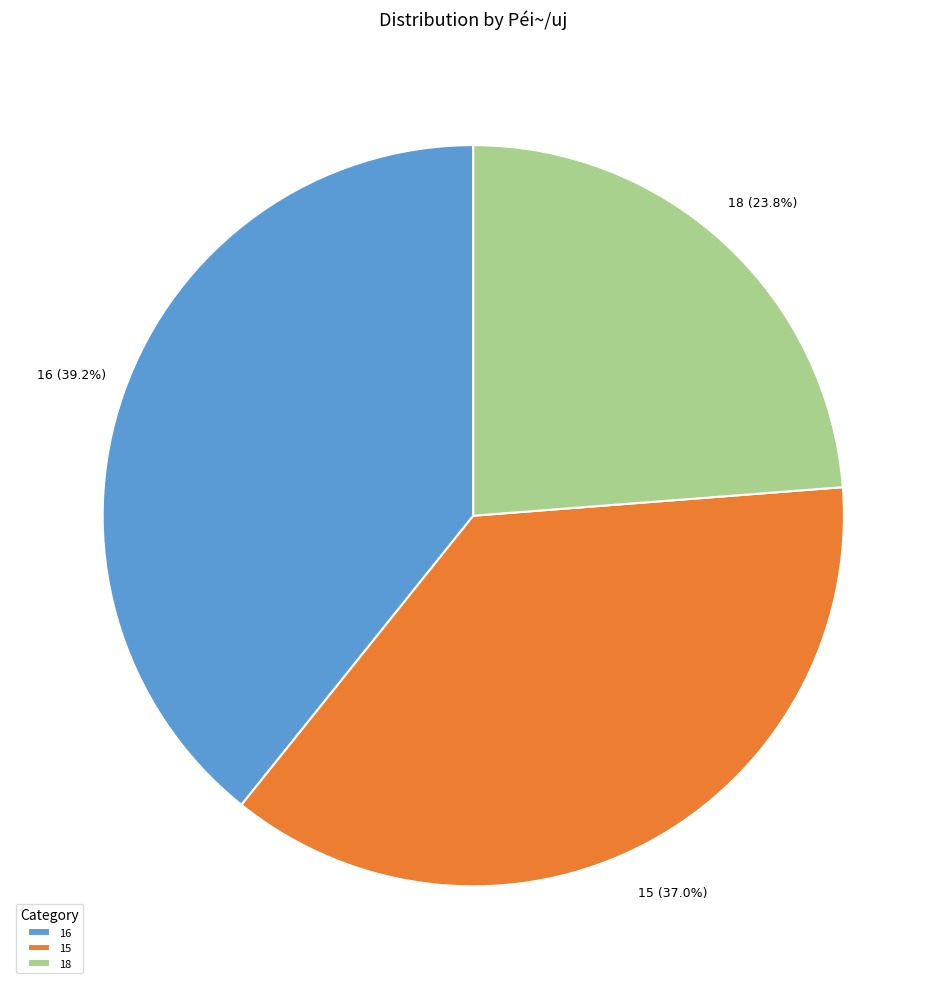

The 16 slice represents 1% of the pie. True or false?

False